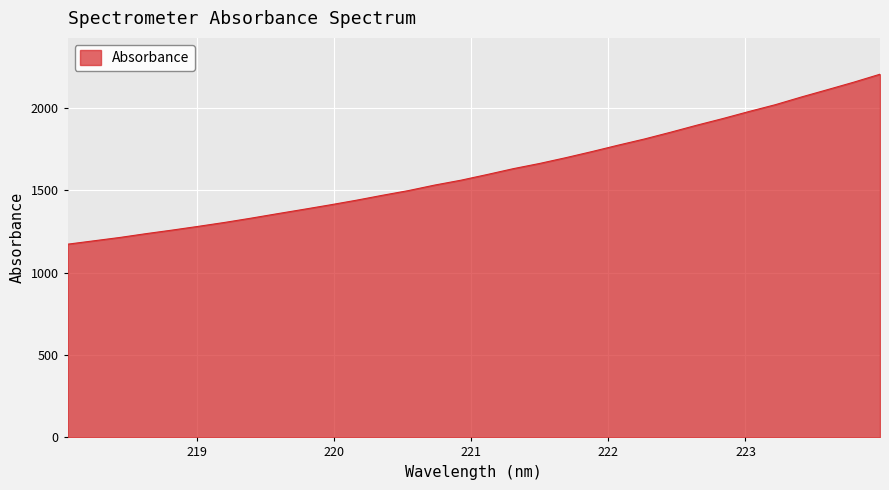

How many values exceed 1595?

16